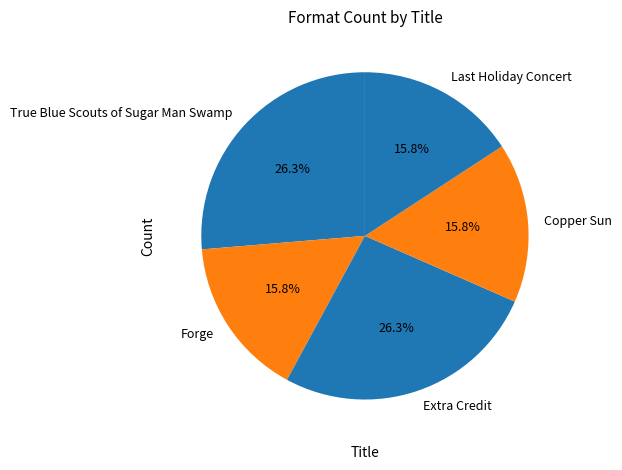

Is the sum of Forge and Extra Credit greater than half?

No